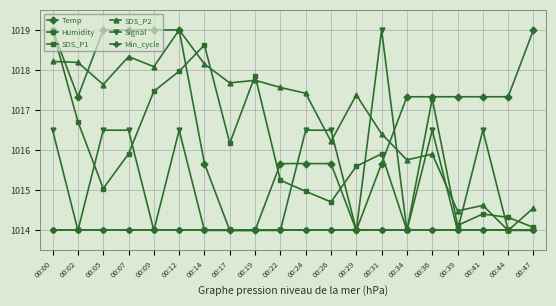

Where does the SDS_P2 series first go above 1017?

00:00